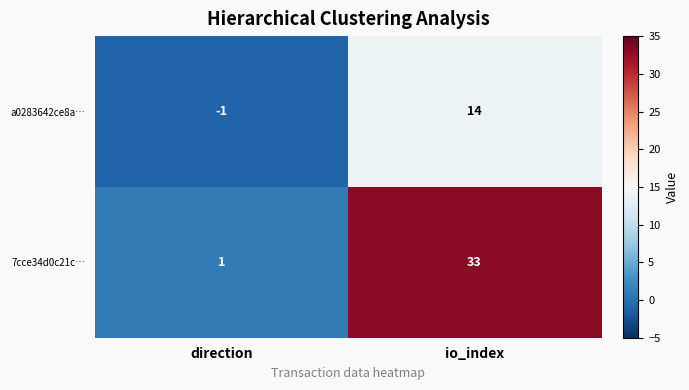

Rank the series by their average value, from lowest to highest.

a0283642ce8a…, 7cce34d0c21c…